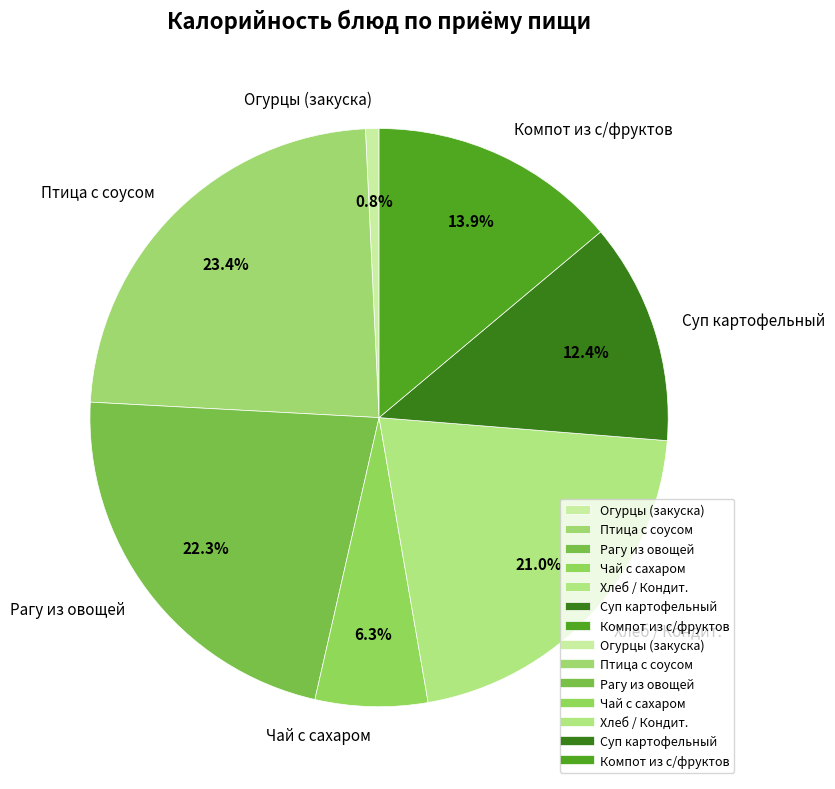

Which category has the biggest portion of the pie?

Птица с соусом